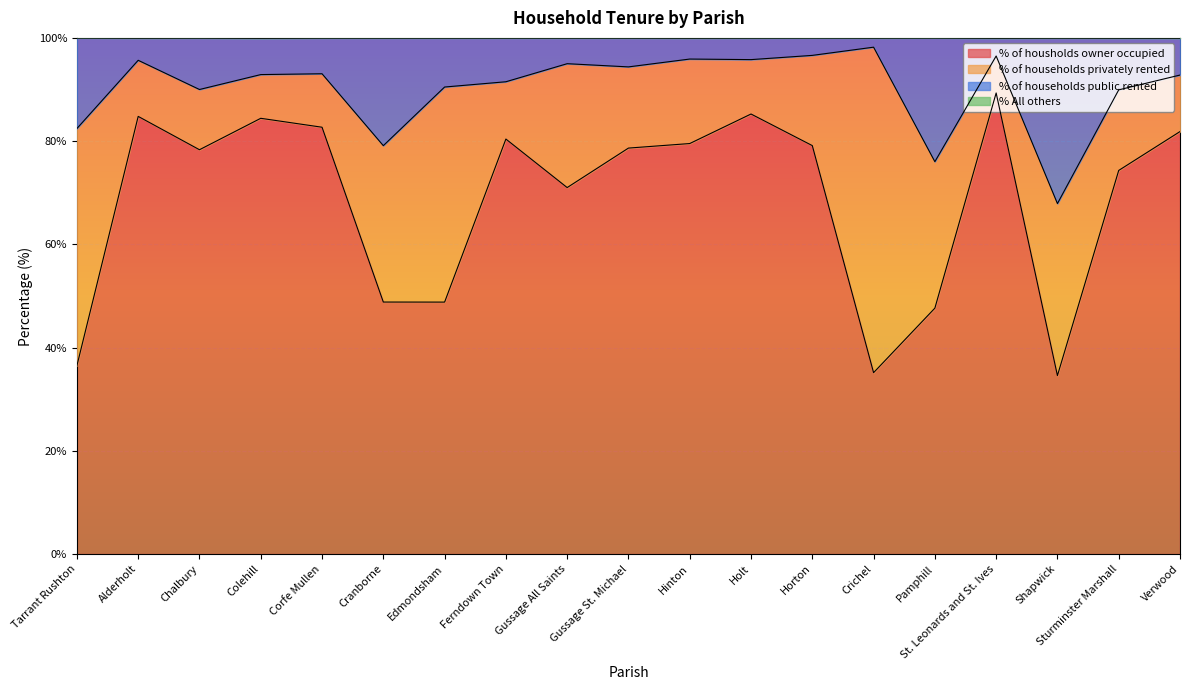

What is the lowest value of the % of housholds owner occupied series?

34.6